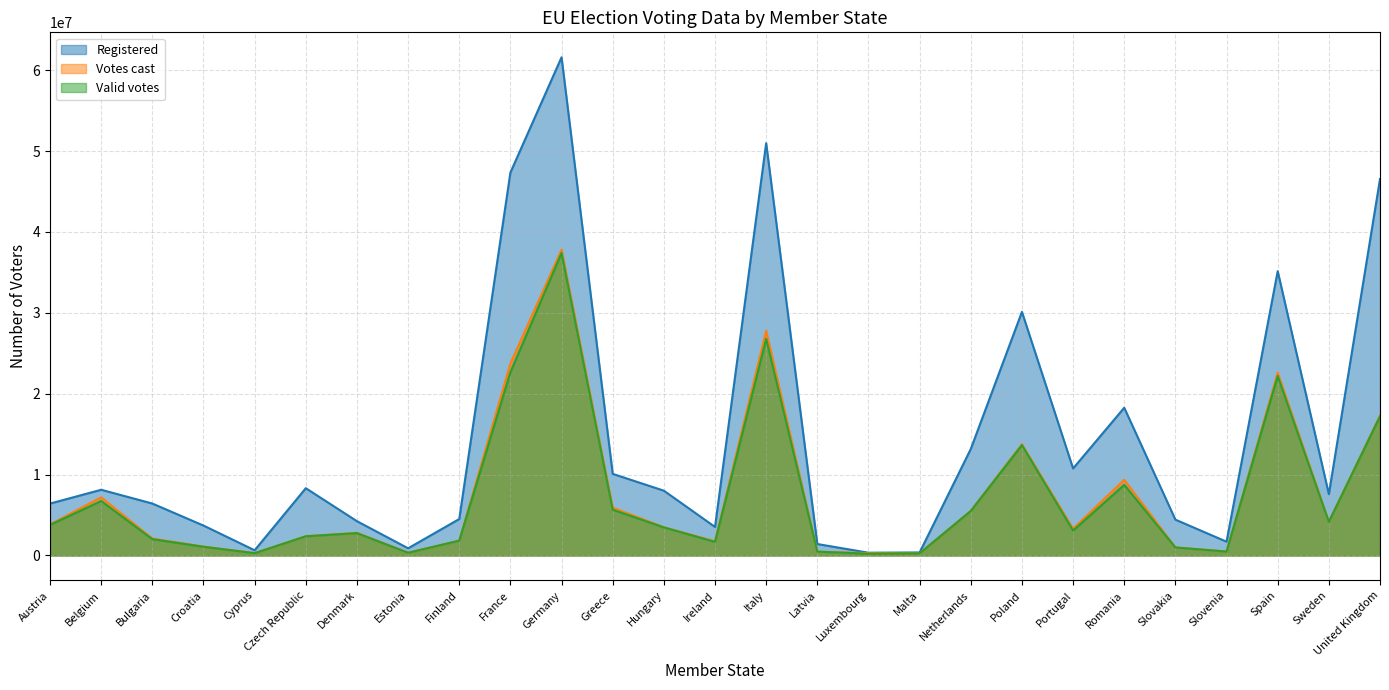

At which label is Valid votes closest to 18807347?

United Kingdom